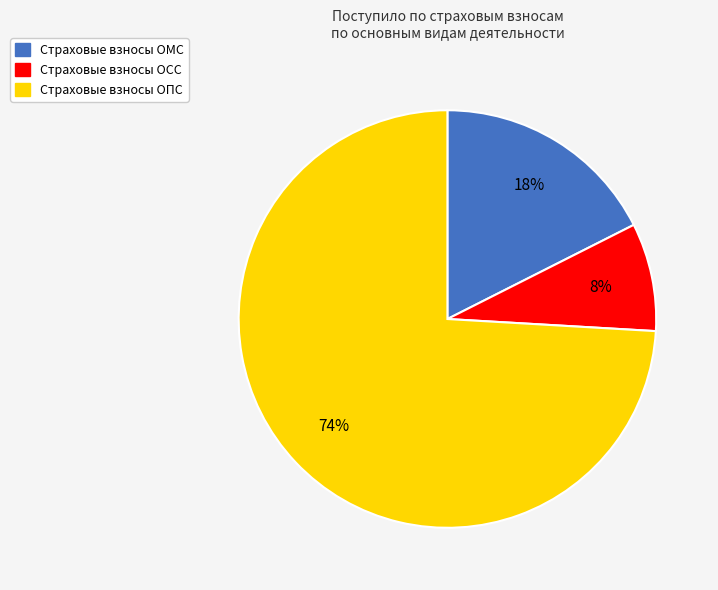

Does any single category account for the majority?

Yes